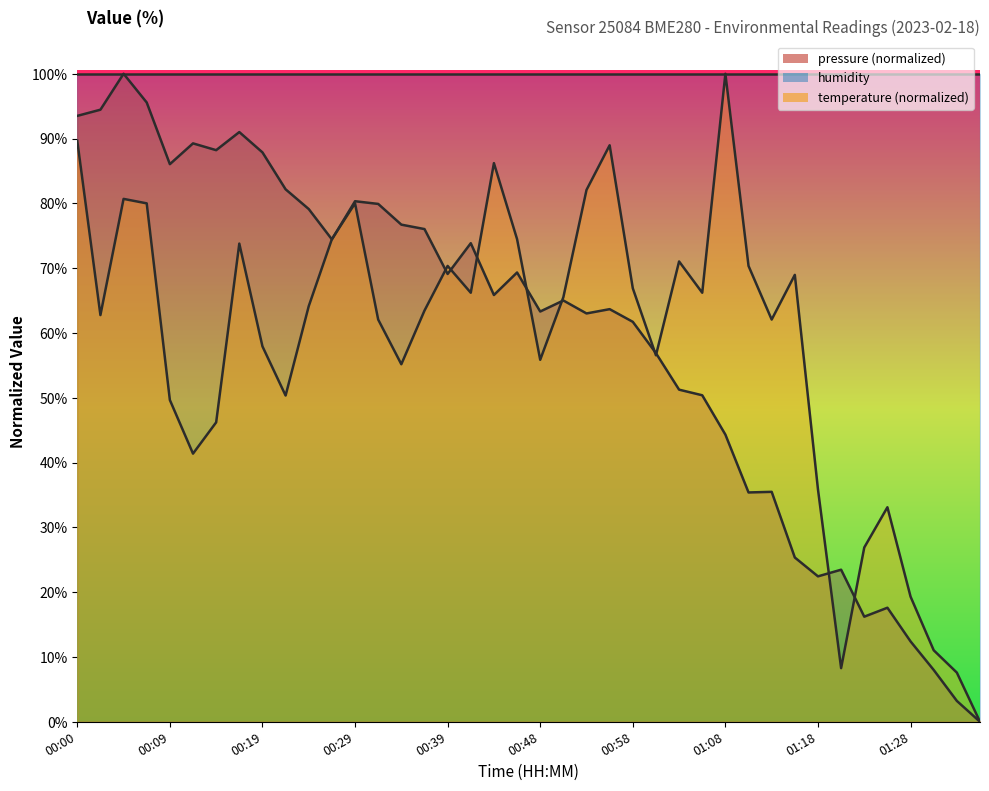

How many values in the pressure series exceed 65?

21